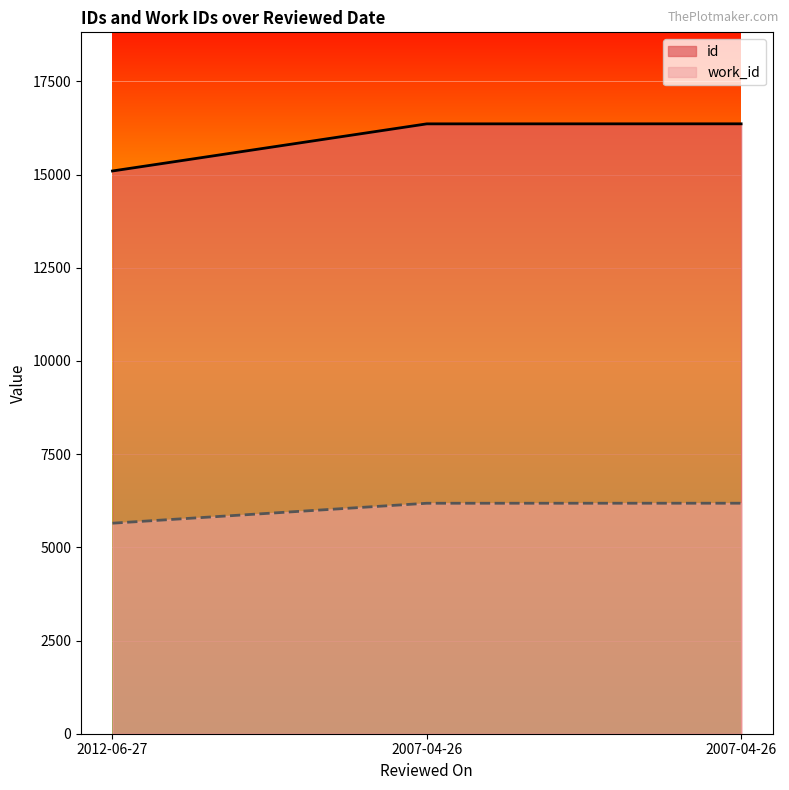

What is the label of the 1st point from the left?

2012-06-27